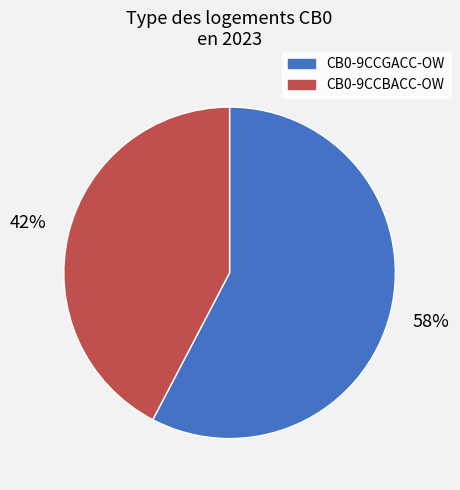

Which slice represents more than half of the pie?

CB0-9CCGACC-OW